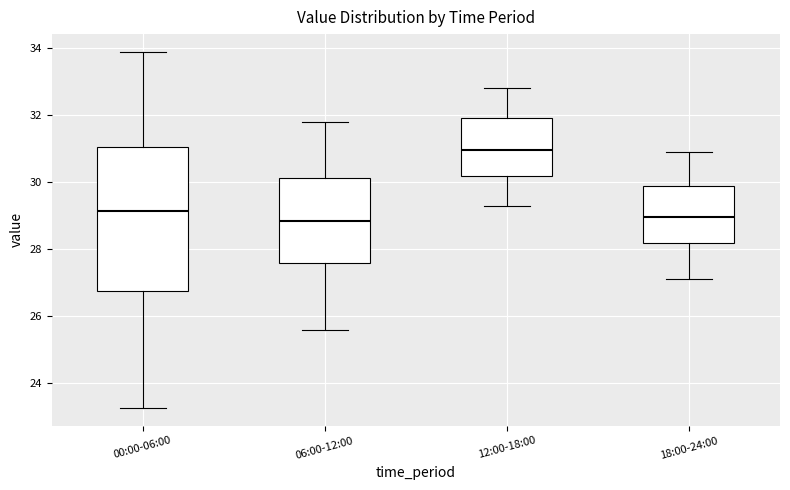

Reading left to right, transcribe this box plot: for each box, give where its median line is, the range the box spans, and where its two whiskers end, as read against the y-axis. The values are not printed on the chart, so give them approximately, as read against the axis.

00:00-06:00: median 29.2, box 26.8 to 31.0, whiskers 23.2 to 33.8
06:00-12:00: median 28.8, box 27.6 to 30.2, whiskers 25.6 to 31.8
12:00-18:00: median 31.0, box 30.2 to 32.0, whiskers 29.4 to 32.8
18:00-24:00: median 29.0, box 28.2 to 29.8, whiskers 27.2 to 31.0